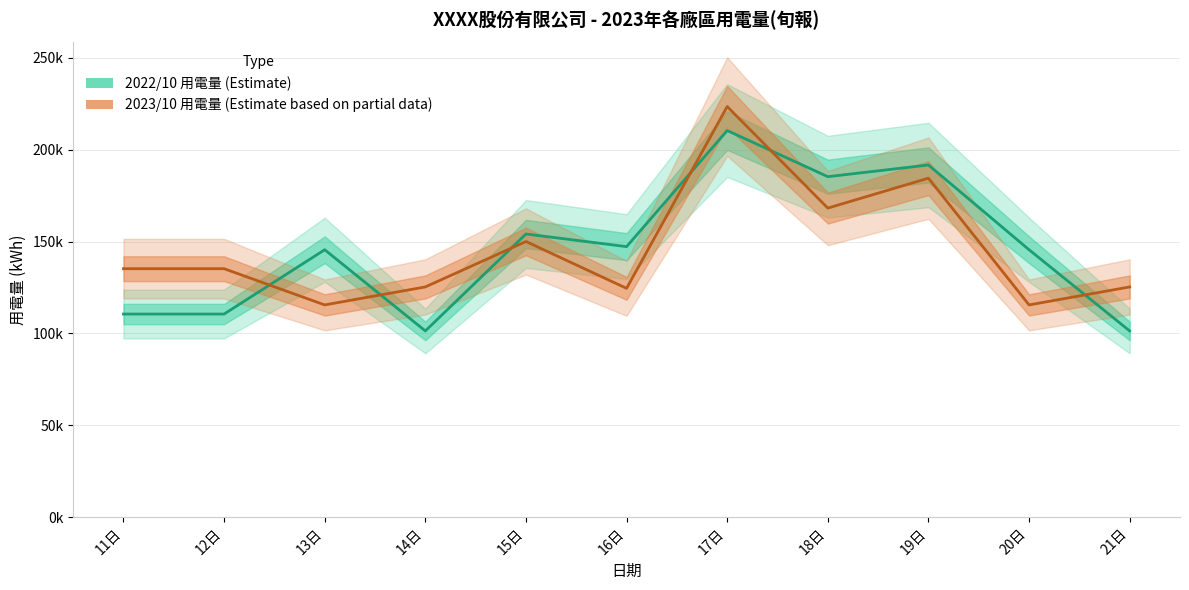

At which label does 2022/10 用電量 (Estimate) first exceed 145560?

13日